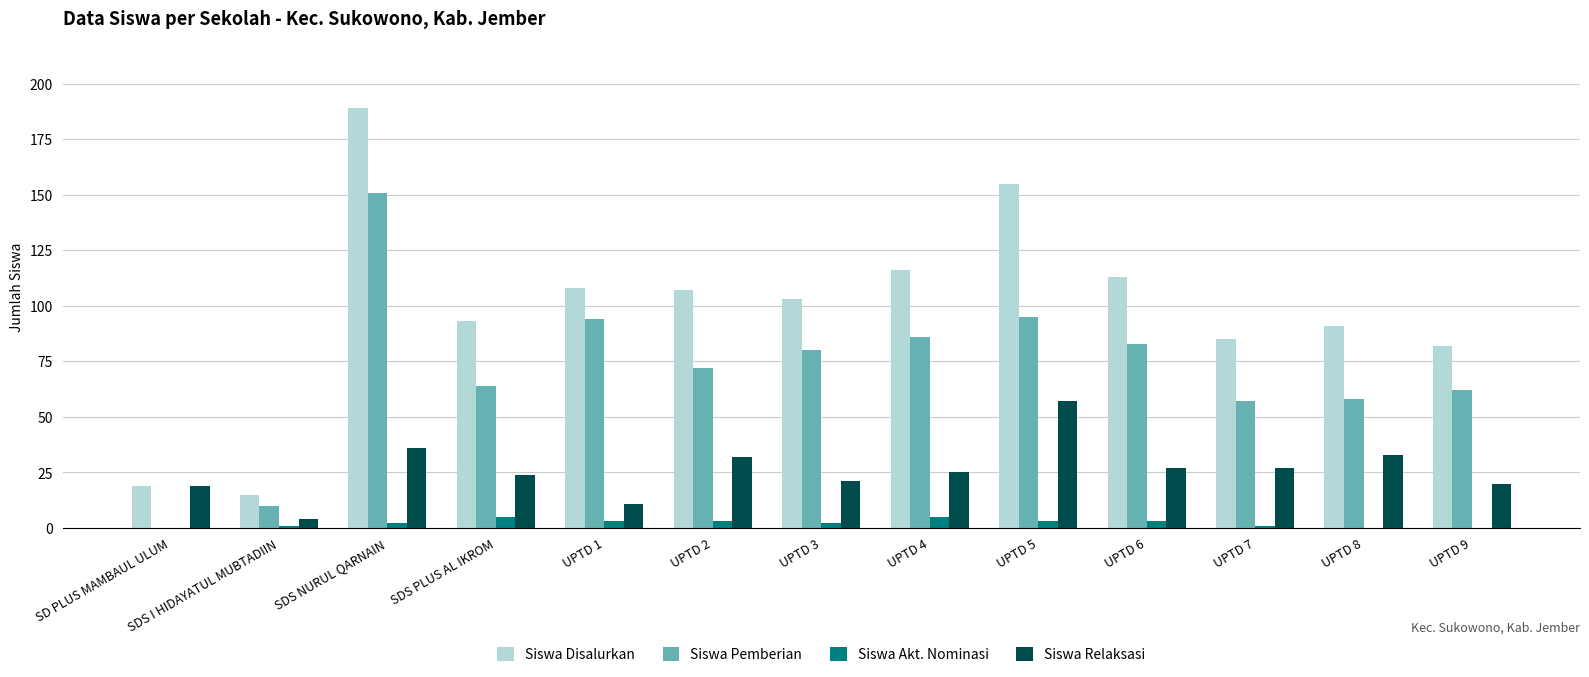

Is the value of Siswa Relaksasi at UPTD 8 greater than the value of Siswa Akt. Nominasi at UPTD 6?

Yes